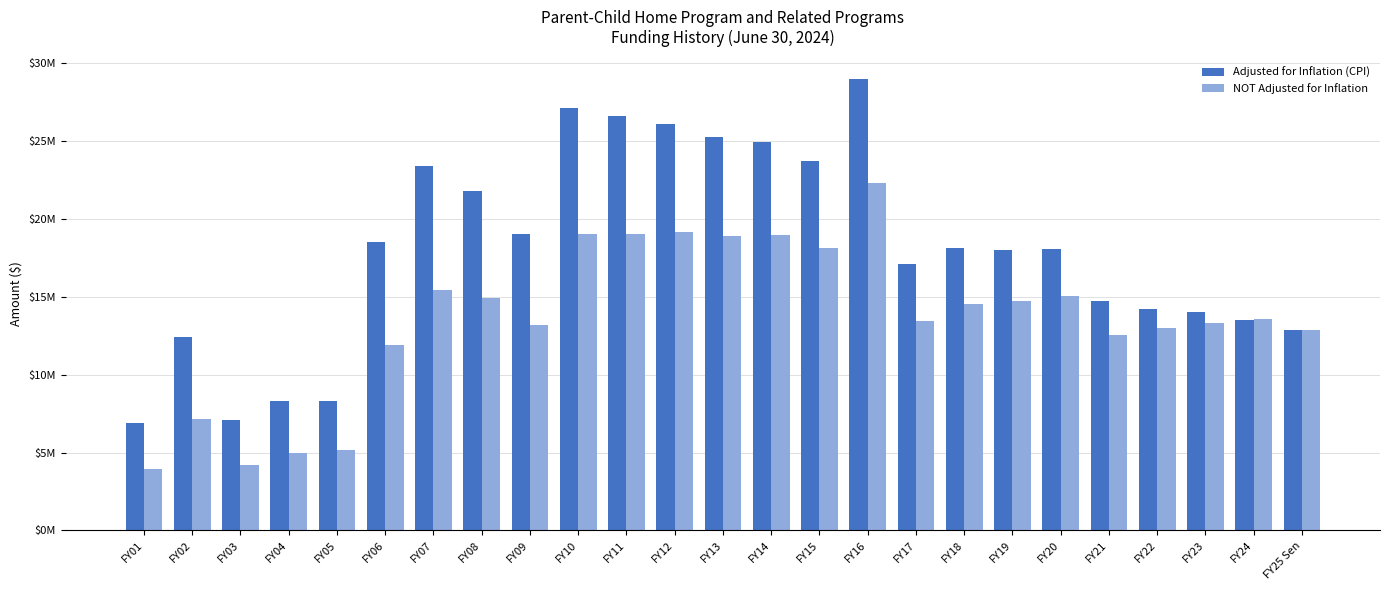

What is the total value across all series at FY08?

36684059